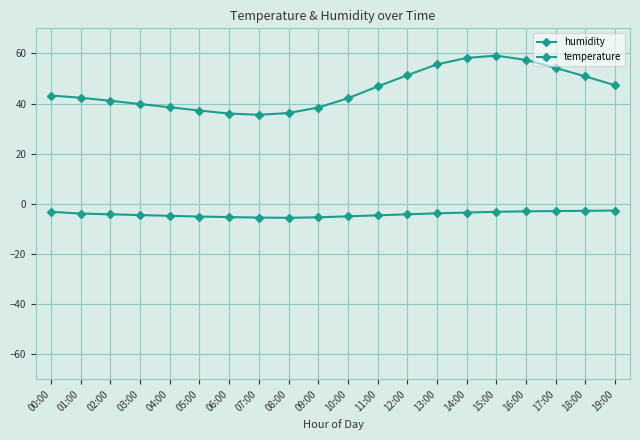

Which series has the largest range (max minus min)?

humidity